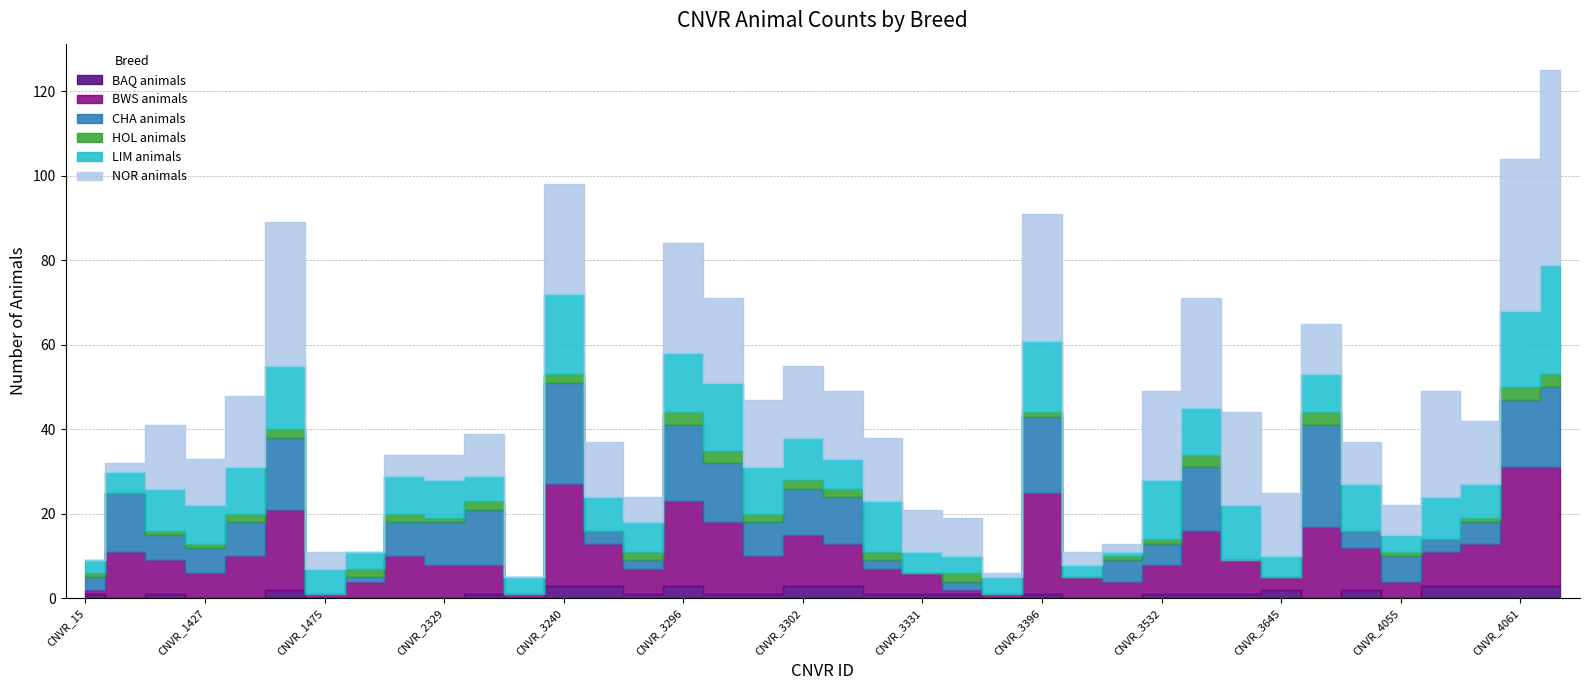

How many data points does each series have?

38